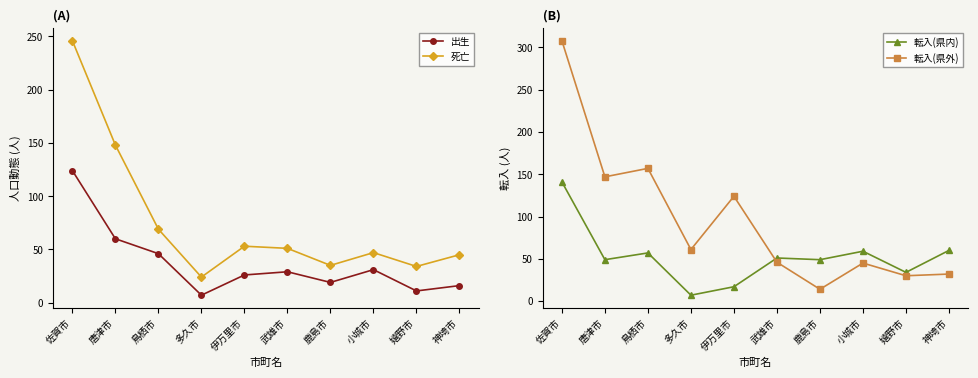

Where do 転入(県外) and 死亡 first cross each other?

佐賀市 and 唐津市